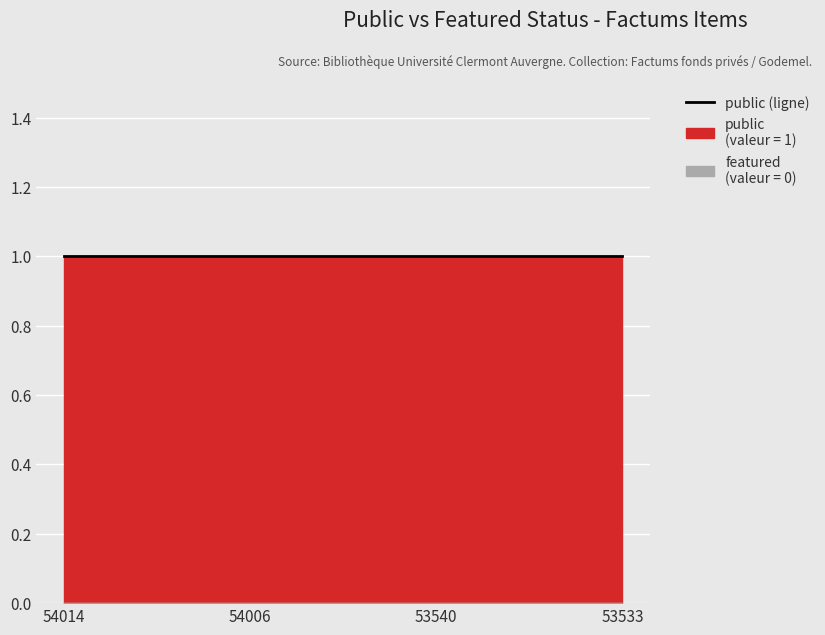

Which series changed the most between 54014 and 54006?

public